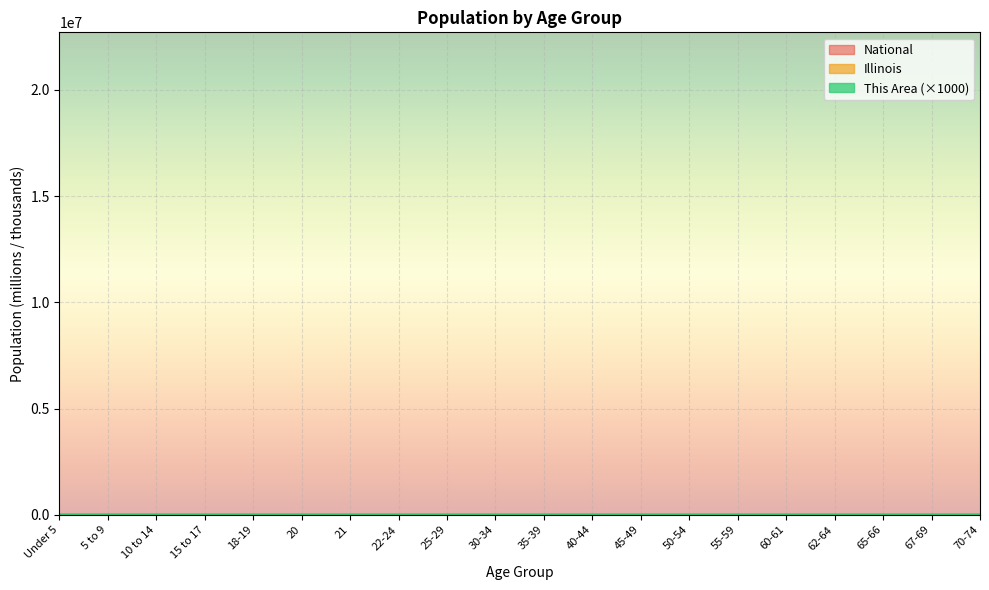

Which category has the highest value in the Illinois series?

45-49